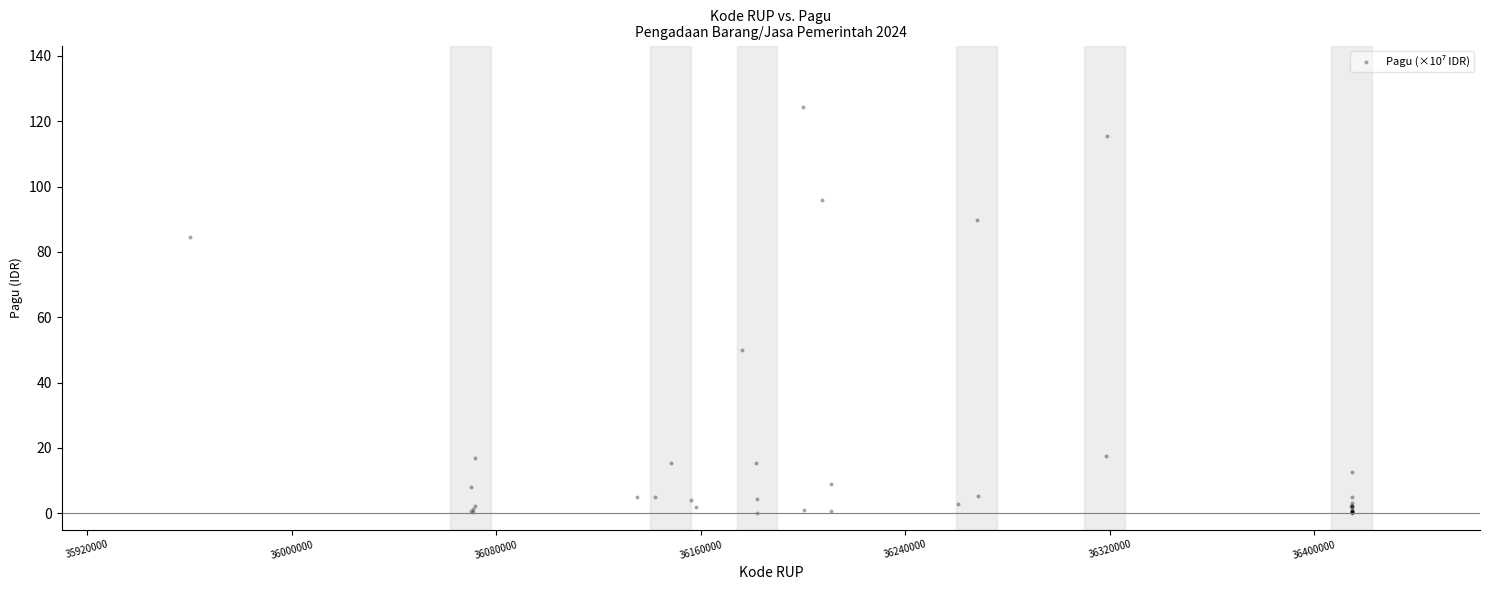

What Y value in the scatter plot is closest to 62?

50.0